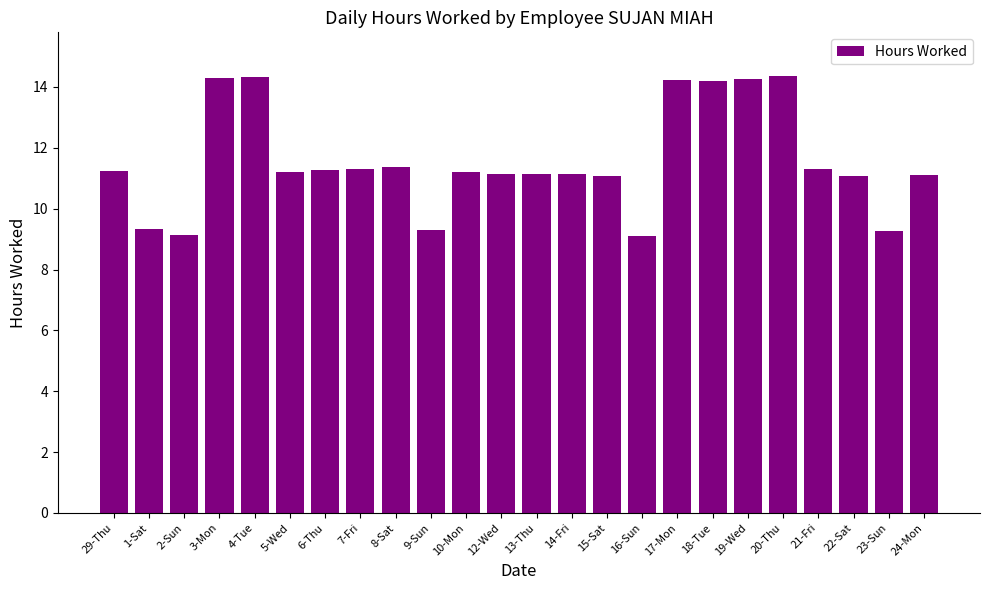

What is the label of the 22nd bar from the left?

22-Sat